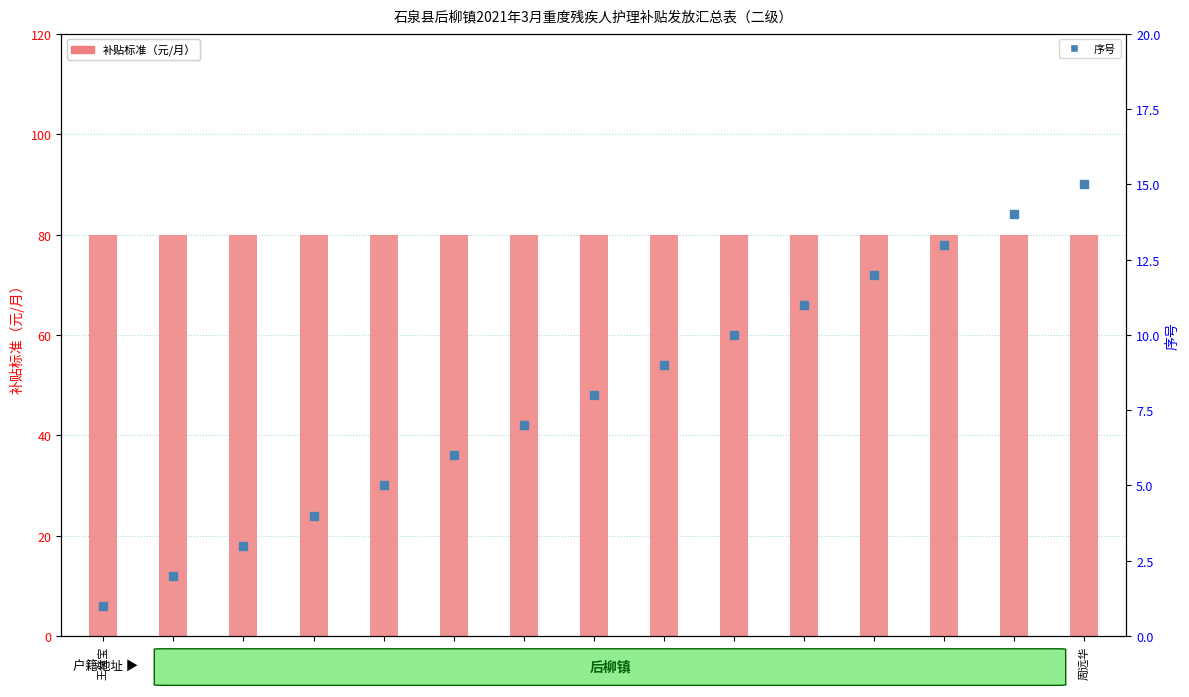

At which category is the sum across all series the highest?

周远华